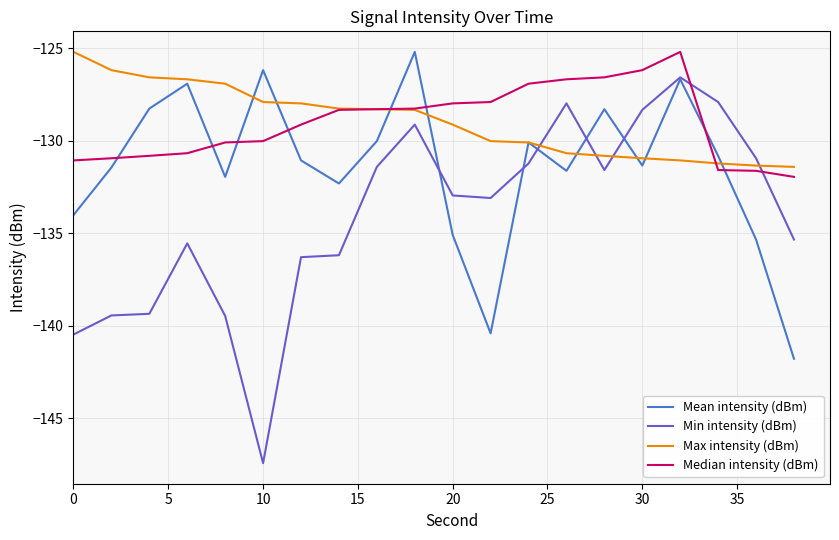

How many lines are shown in the chart?

4